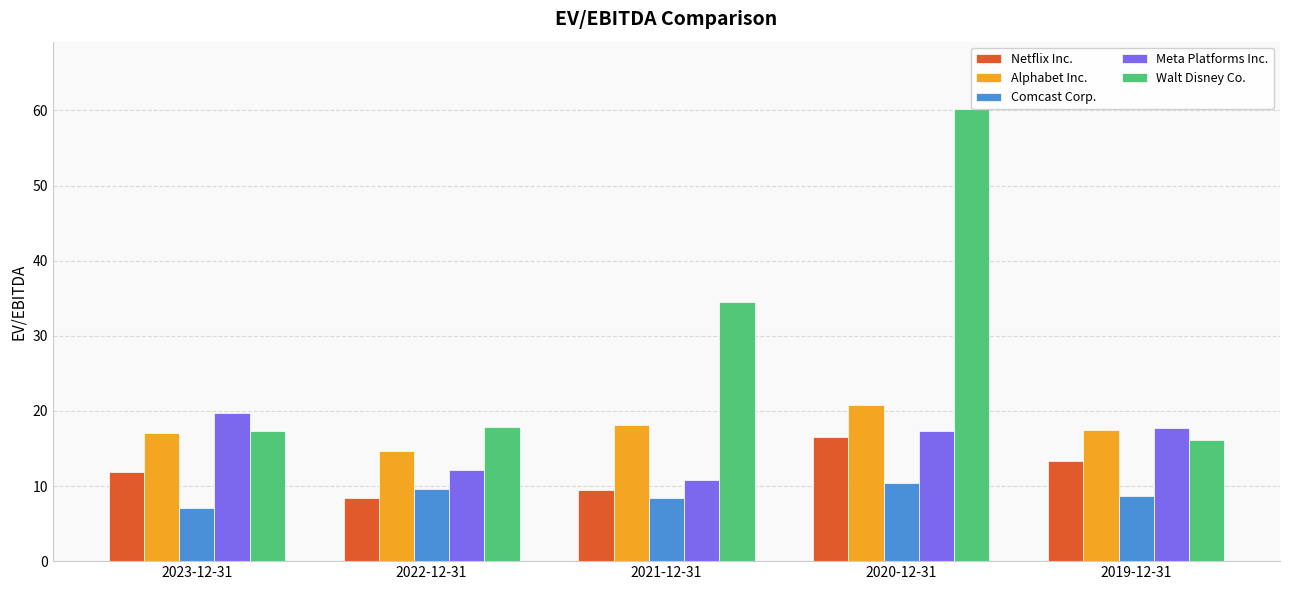

What is the label of the 1st bar from the left?

2023-12-31